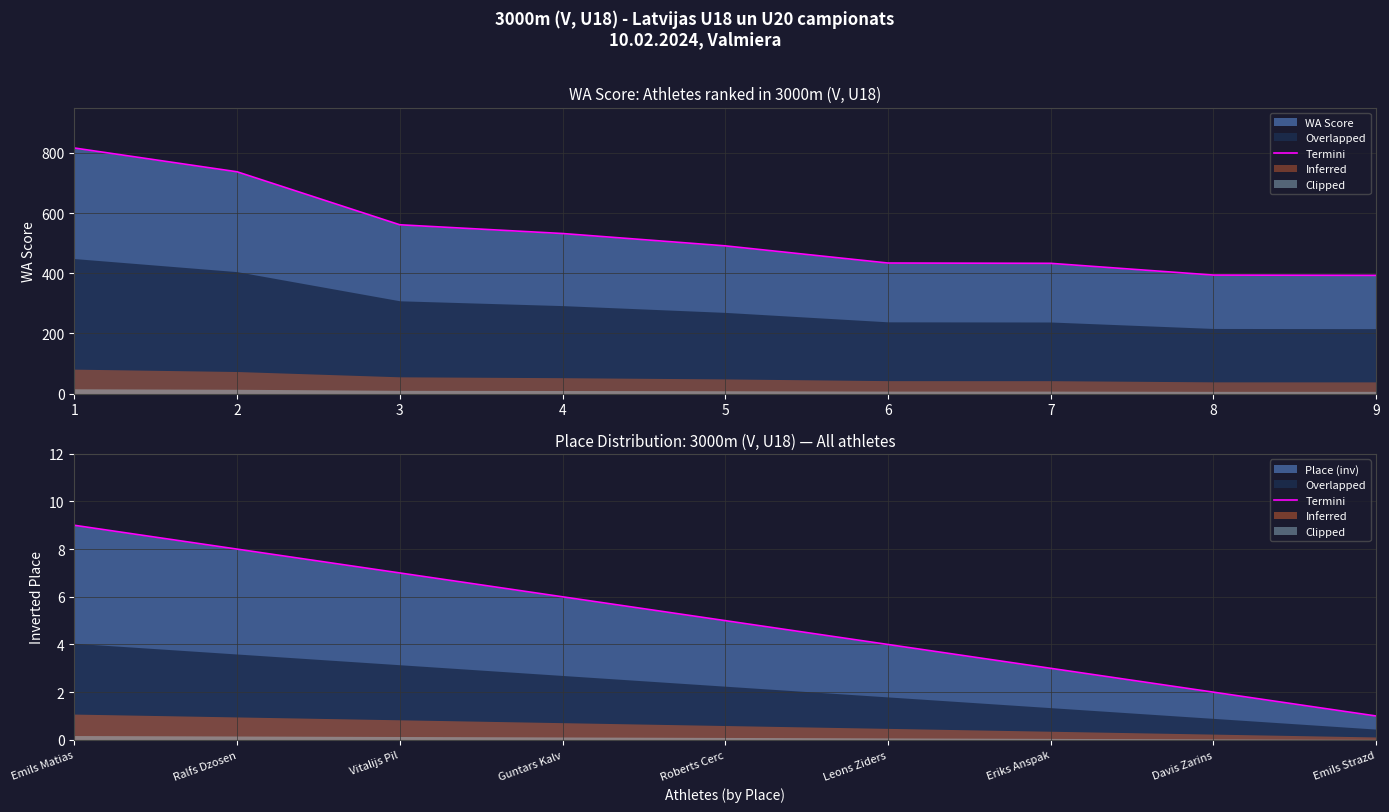

Reading left to right, what are all the values shown in this chart?

9	8	7	6	5	4	3	2	1